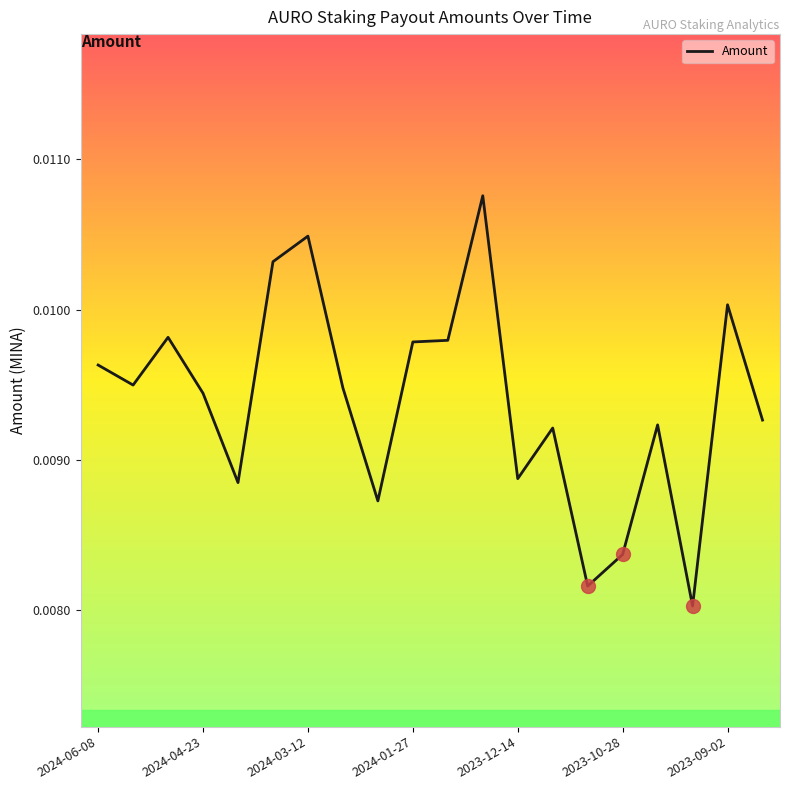

How many lines are shown in the chart?

1